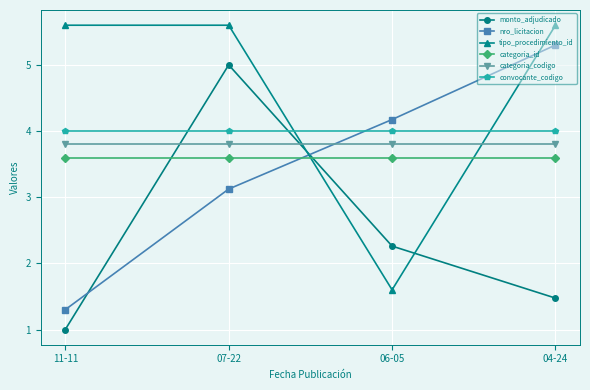

After their last crossing, which series has the higher values: categoria_codigo or monto_adjudicado?

categoria_codigo